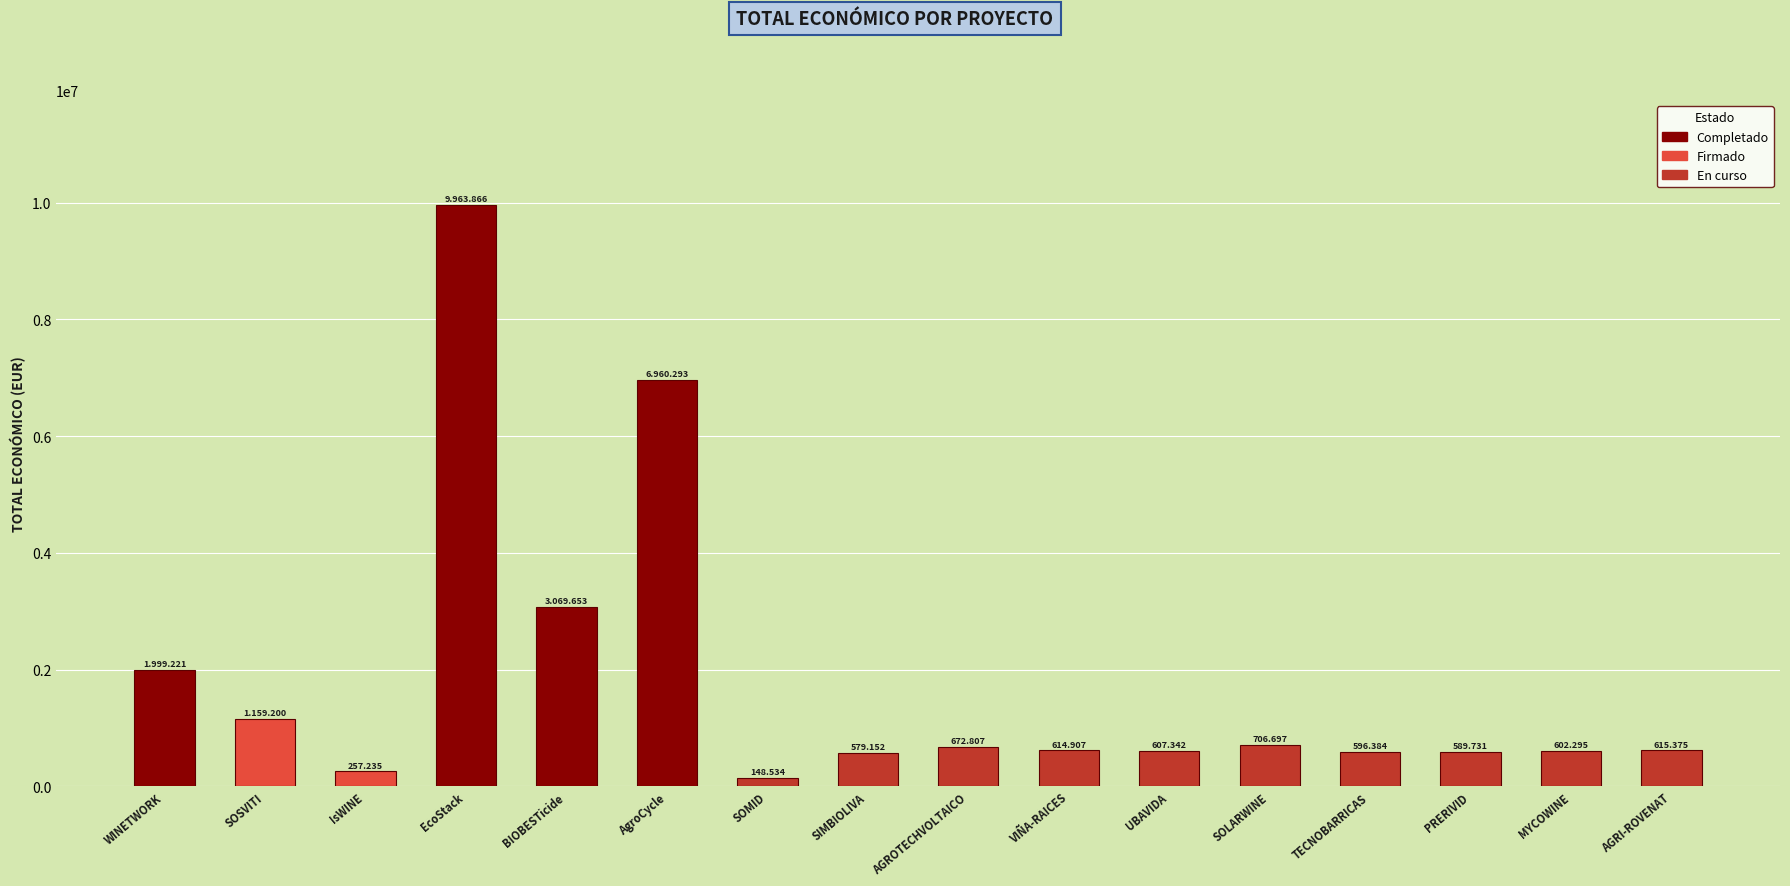

Rank the categories by value from highest to lowest.

EcoStack, AgroCycle, BIOBESTicide, WINETWORK, SOSVITI, SOLARWINE, AGROTECHVOLTAICO, AGRI-ROVENAT, VIÑA-RAICES, UBAVIDA, MYCOWINE, TECNOBARRICAS, PRERIVID, SIMBIOLIVA, IsWINE, SOMID